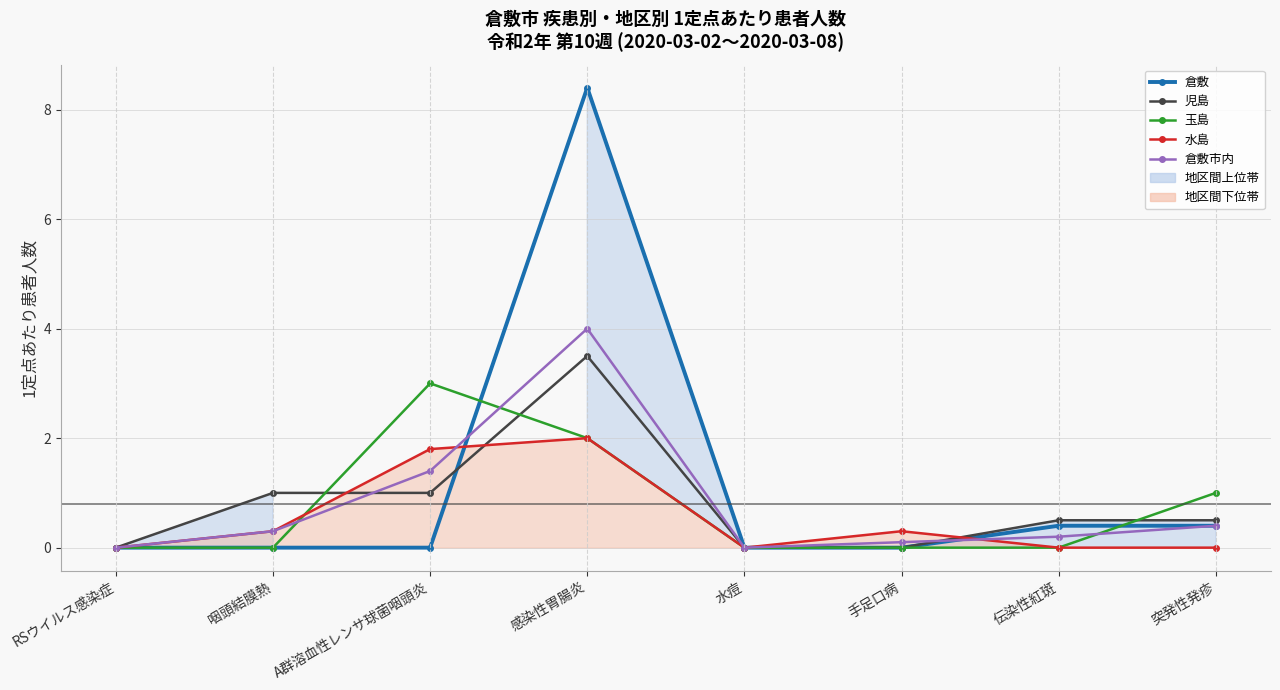

Reading right to left, what are all the values shown in this chart?

倉敷: 突発性発疹=0.4	伝染性紅斑=0.4	手足口病=0.0	水痘=0.0	感染性胃腸炎=8.4	A群溶血性レンサ球菌咽頭炎=0.0	咽頭結膜熱=0.0	RSウイルス感染症=0.0
児島: 突発性発疹=0.5	伝染性紅斑=0.5	手足口病=0.0	水痘=0.0	感染性胃腸炎=3.5	A群溶血性レンサ球菌咽頭炎=1.0	咽頭結膜熱=1.0	RSウイルス感染症=0.0
玉島: 突発性発疹=1.0	伝染性紅斑=0.0	手足口病=0.0	水痘=0.0	感染性胃腸炎=2.0	A群溶血性レンサ球菌咽頭炎=3.0	咽頭結膜熱=0.0	RSウイルス感染症=0.0
水島: 突発性発疹=0.0	伝染性紅斑=0.0	手足口病=0.3	水痘=0.0	感染性胃腸炎=2.0	A群溶血性レンサ球菌咽頭炎=1.8	咽頭結膜熱=0.3	RSウイルス感染症=0.0
倉敷市内: 突発性発疹=0.4	伝染性紅斑=0.2	手足口病=0.1	水痘=0.0	感染性胃腸炎=4.0	A群溶血性レンサ球菌咽頭炎=1.4	咽頭結膜熱=0.3	RSウイルス感染症=0.0